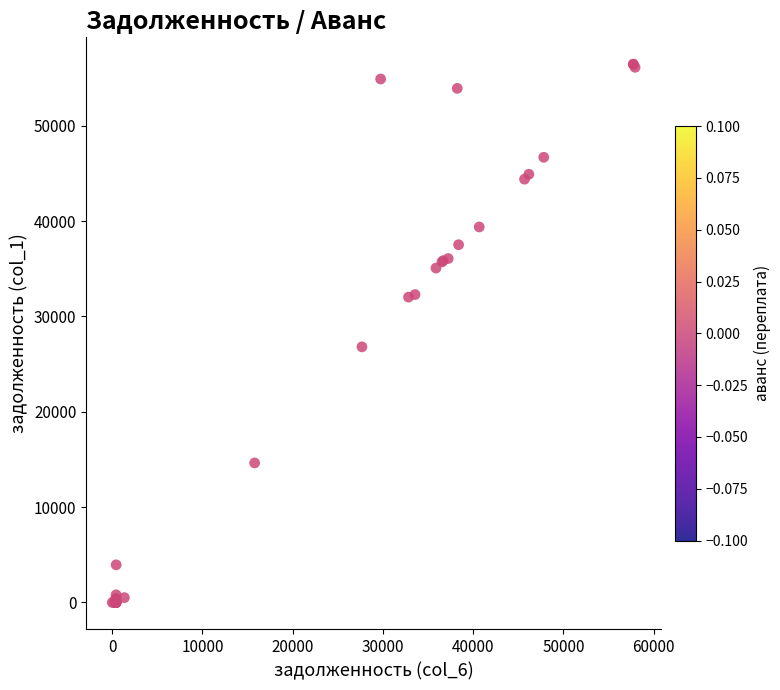

What Y value in the scatter plot is closest to 28228?

26814.7